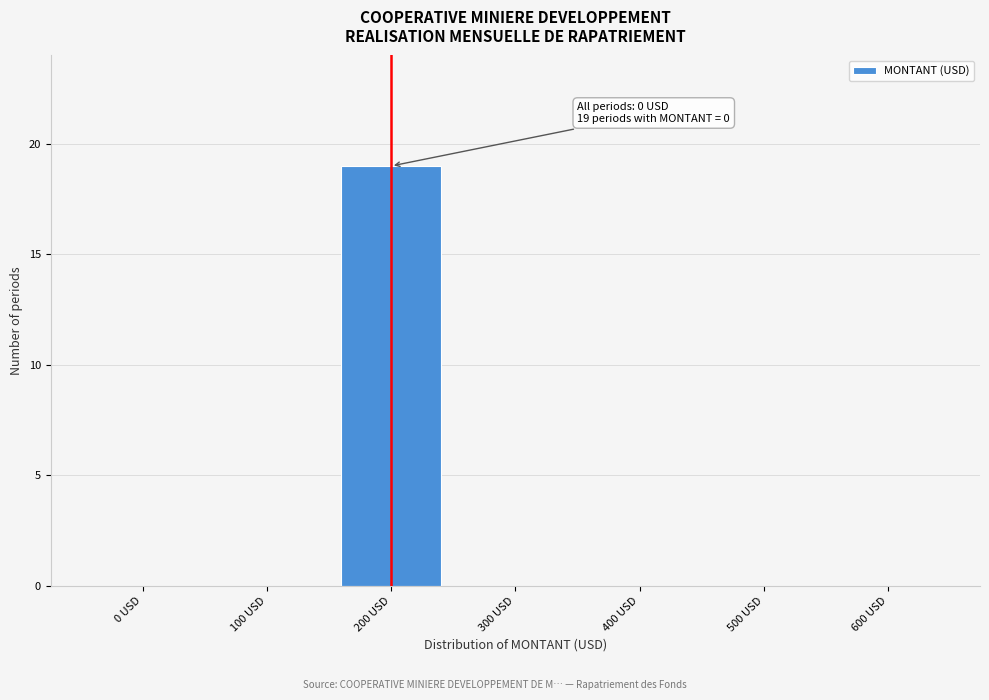

Reading left to right, what are all the values shown in this chart?

0 USD=0	100 USD=0	200 USD=19	300 USD=0	400 USD=0	500 USD=0	600 USD=0